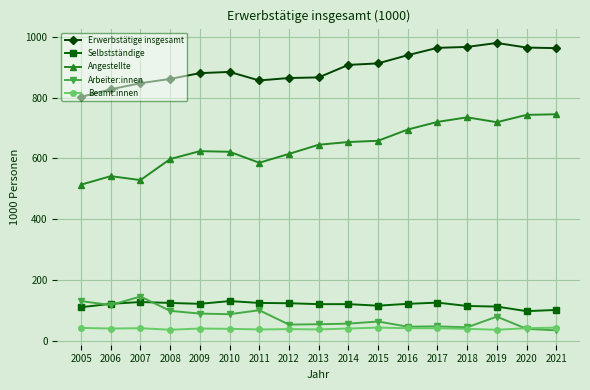

The value of Selbstständige at 2019 is 114. True or false?

True